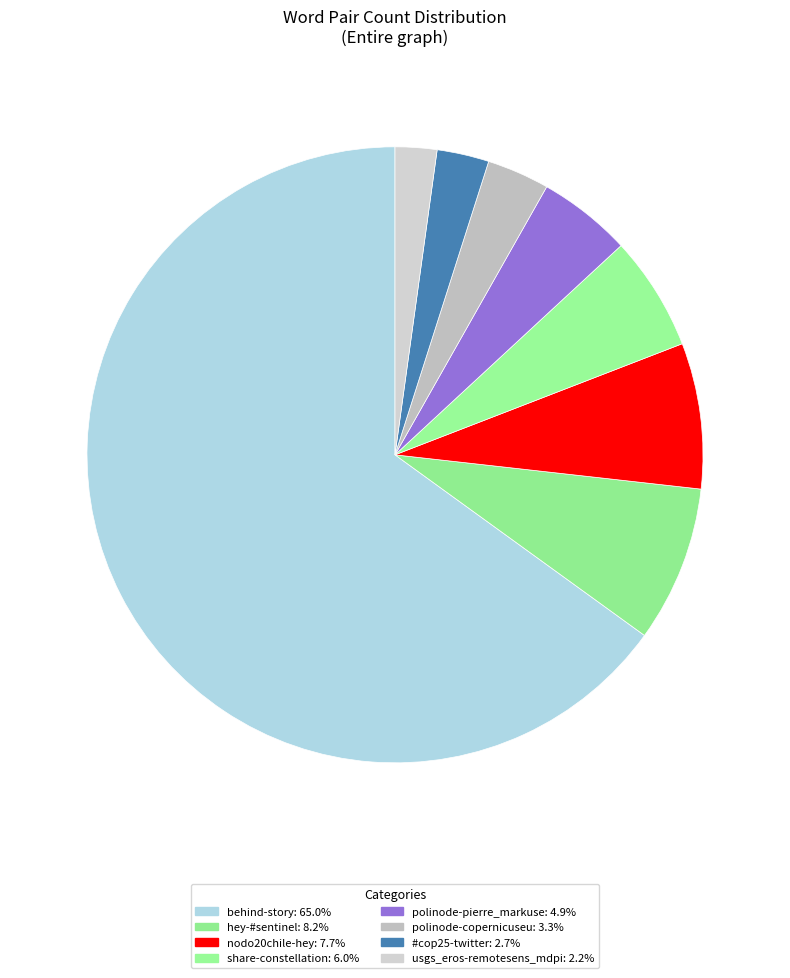

Does any single category account for the majority?

Yes